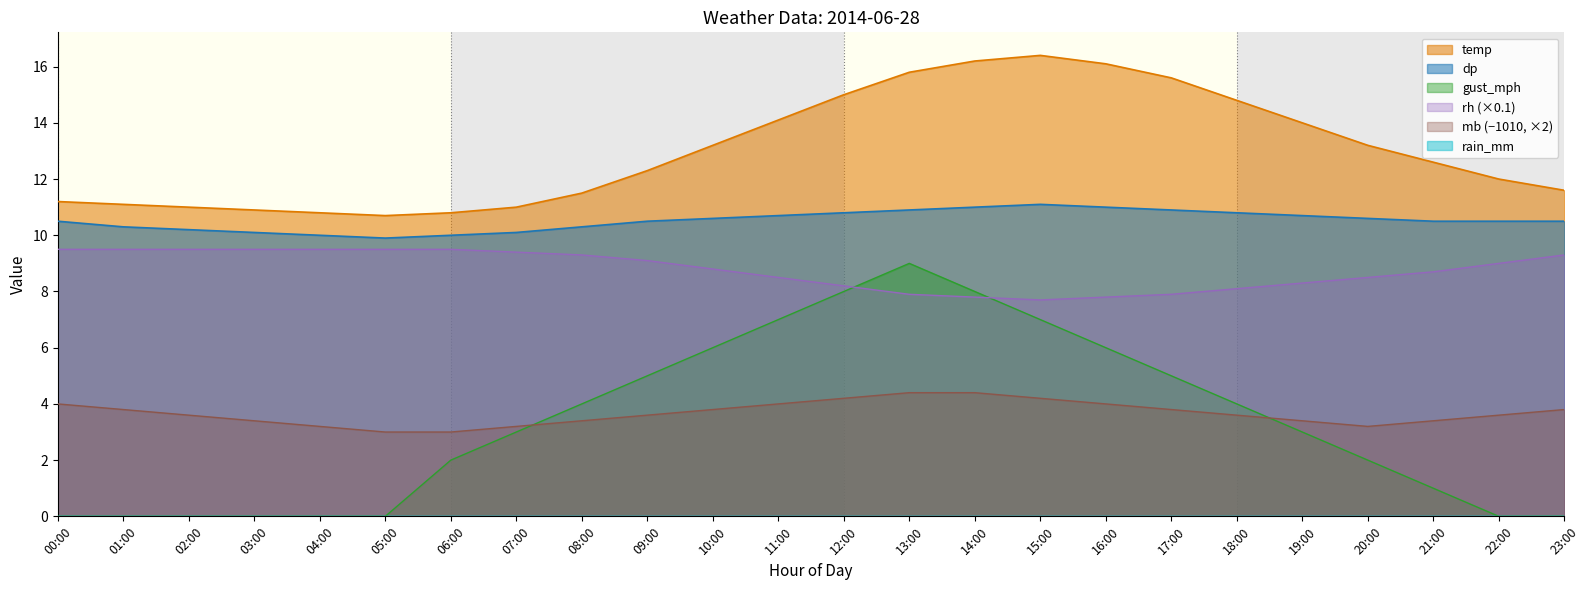

How many data points does each series have?

24